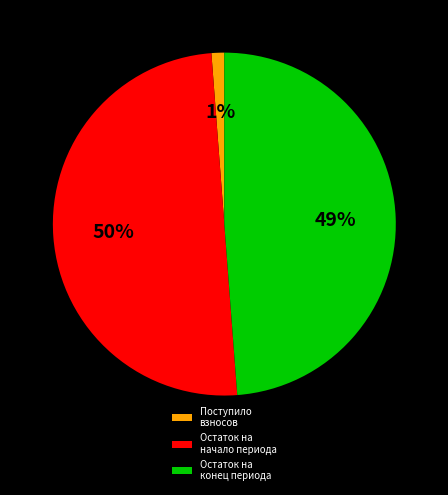

Does Остаток на конец периода account for over 50% of the chart?

No